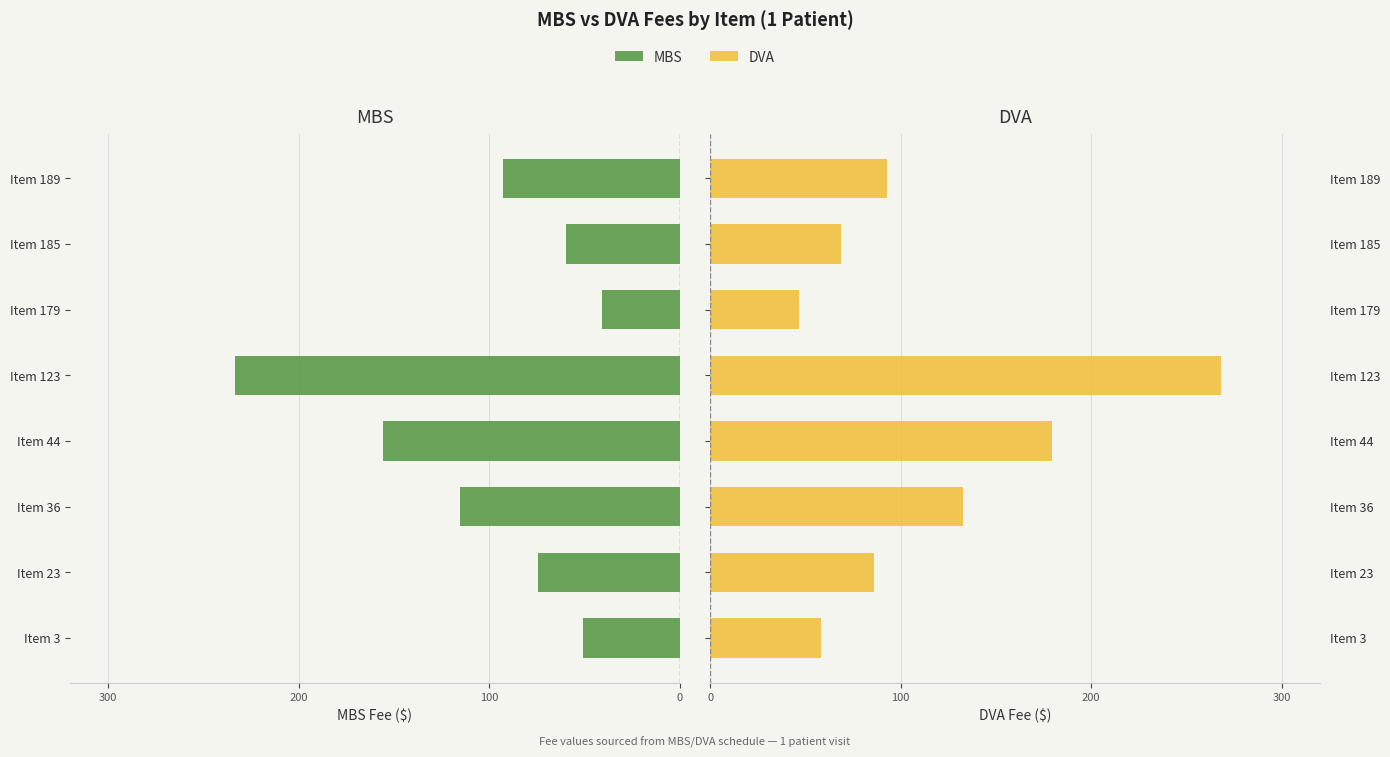

How many bars are there in total?

16